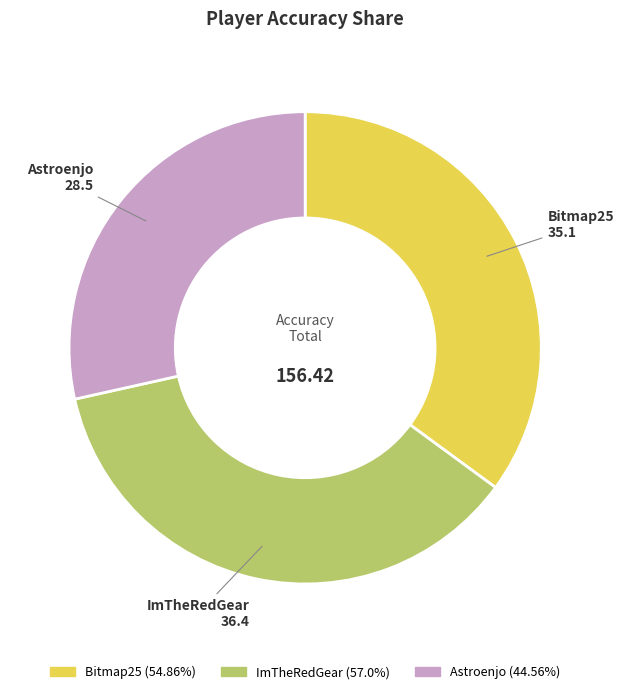

Is Bitmap25 the majority of the pie?

No